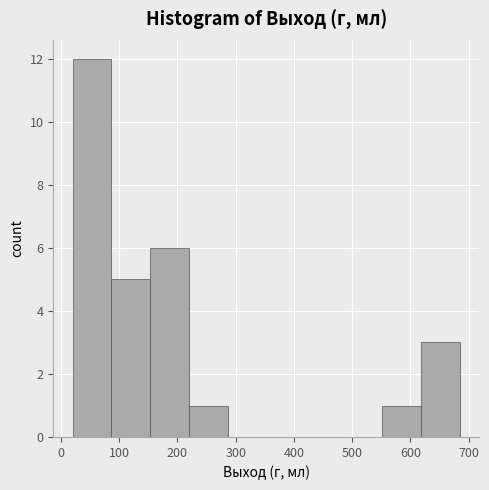

Reading left to right, list every bar in this chart as the range it spans on the x-axis followed by its height. Neither the bar edges nor the heights are printed on the chart, so give them approximately, as read against the axes.

20 to 90: 12
90 to 150: 5
150 to 220: 6
220 to 290: 1
290 to 350: 0
350 to 420: 0
420 to 490: 0
490 to 550: 0
550 to 620: 1
620 to 690: 3